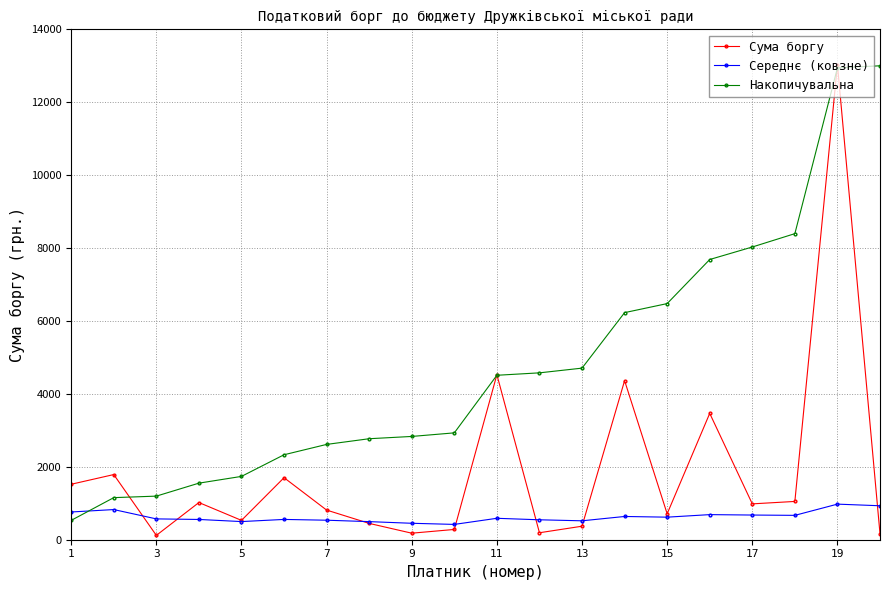

What is the difference between the maximum and minimum values in the Накопичувальна series?

12469.2